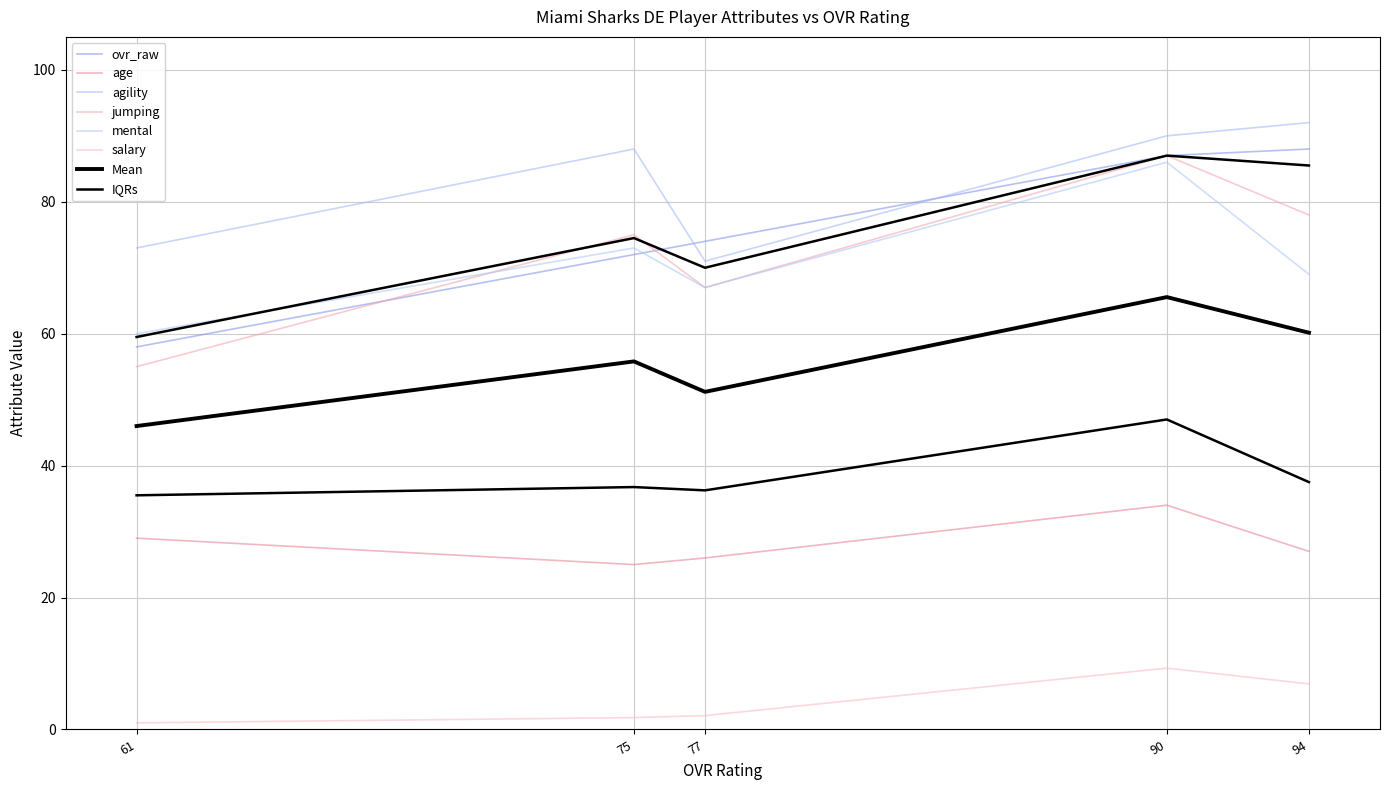

Is it true that ovr_raw equals 45.5 at 94?

False